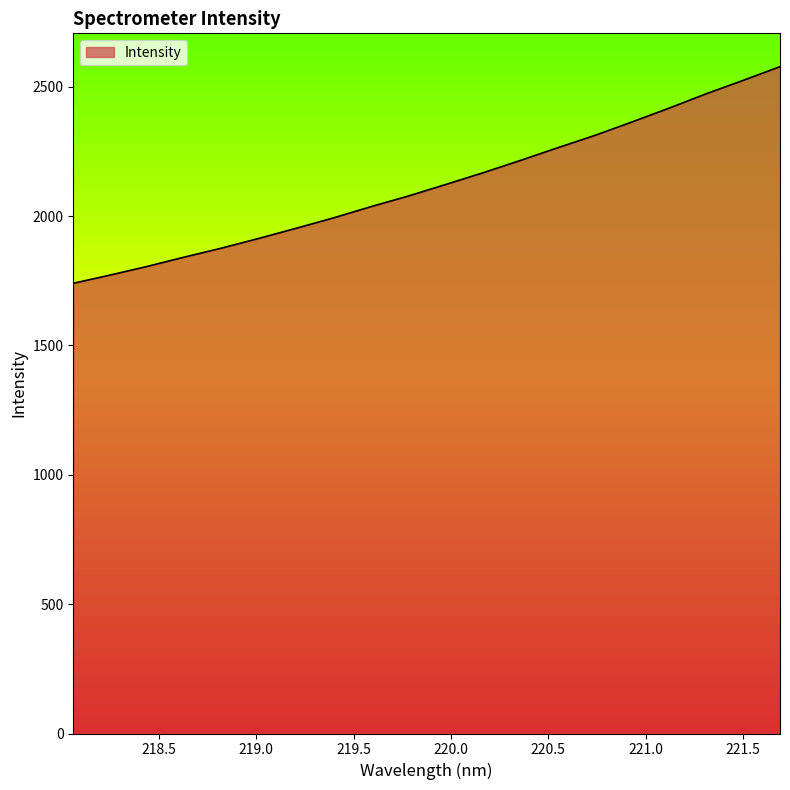

What is the maximum value shown in the chart?

2577.2